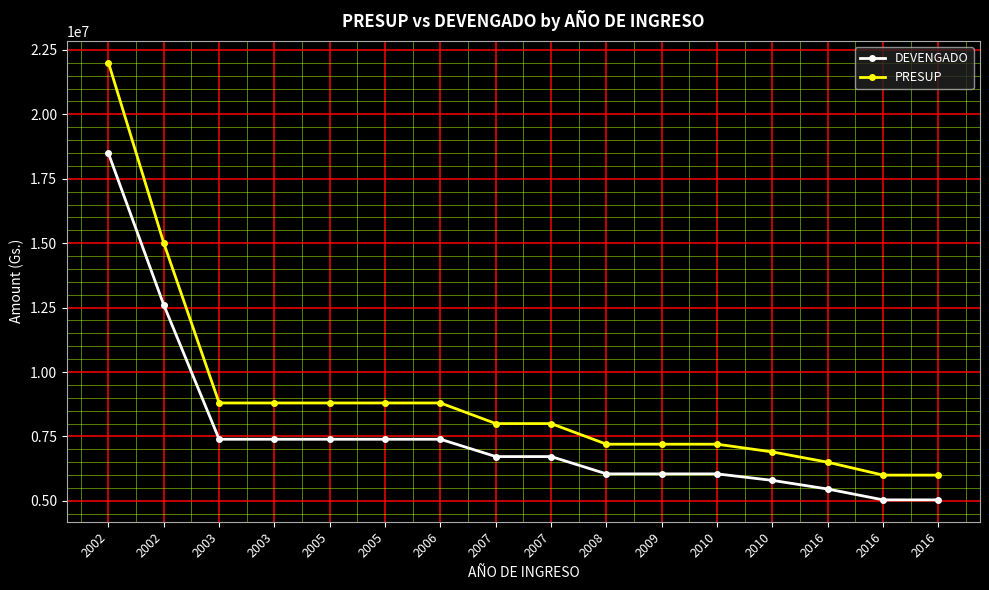

Is the value of DEVENGADO at 2005 greater than the value of PRESUP at 2006?

No